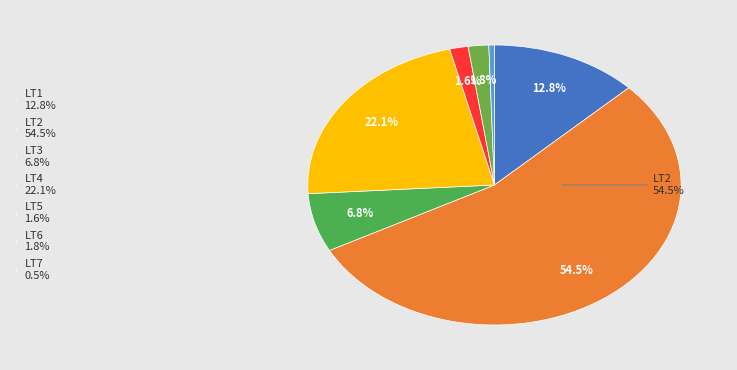

How many slices are in this pie chart?

7